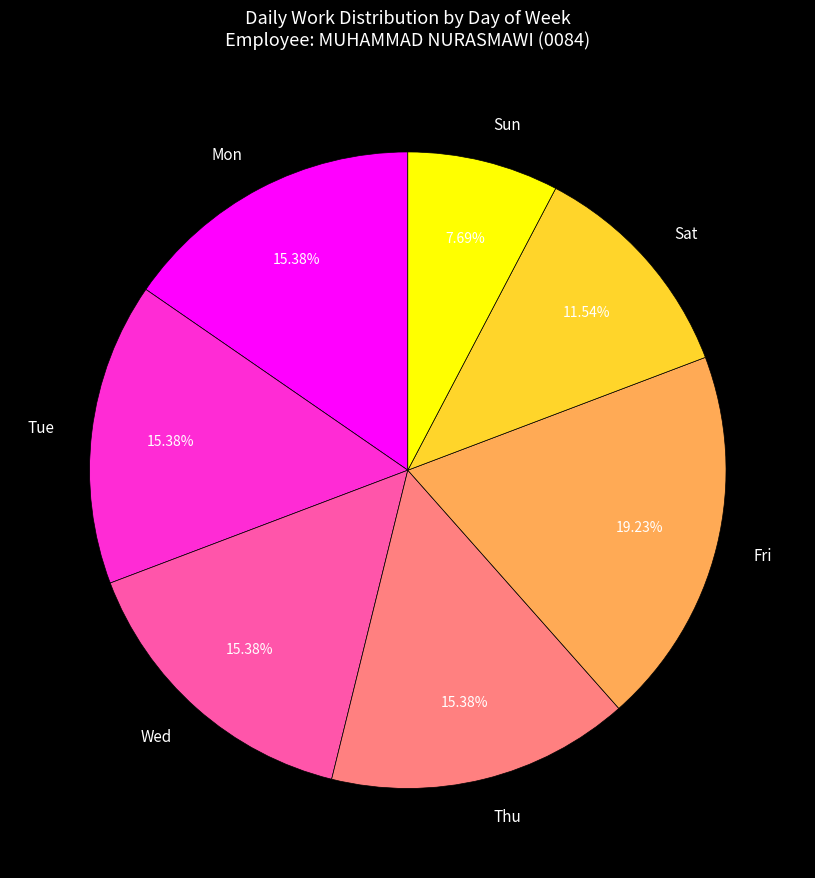

Which has a higher value, Wed or Sat?

Wed